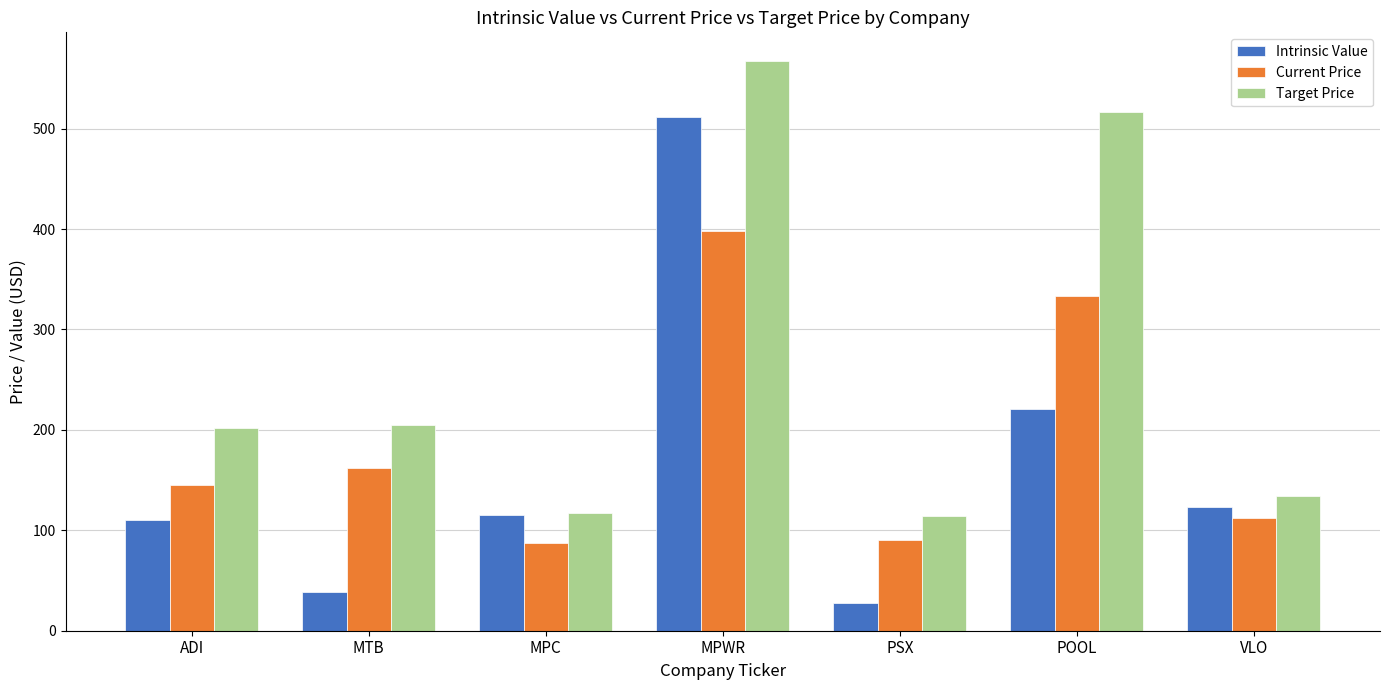

The value of Current Price at MPWR is 398.6. True or false?

True